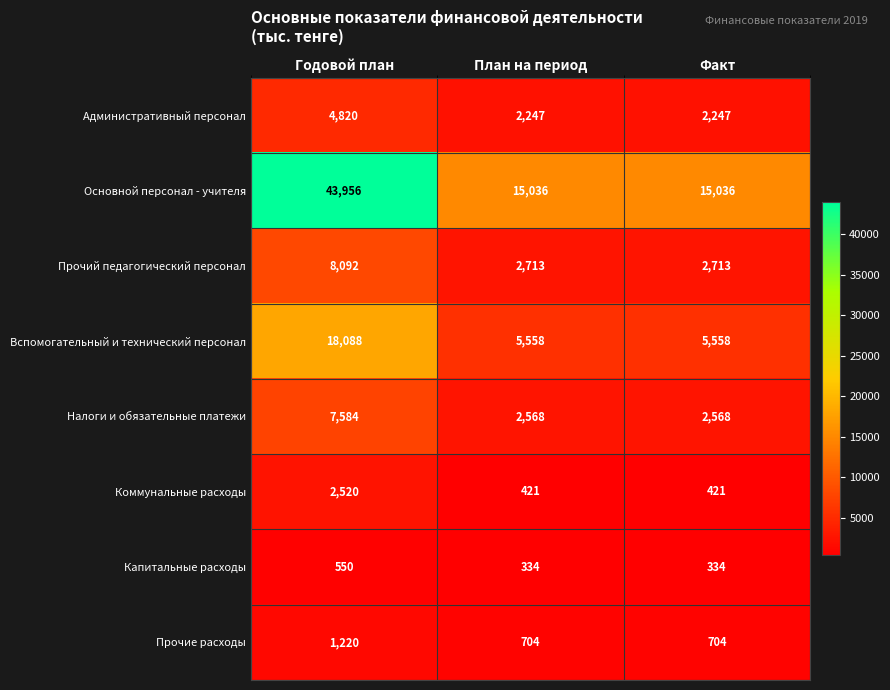

The Налоги и обязательные платежи series shows 3895 at План на период. True or false?

False